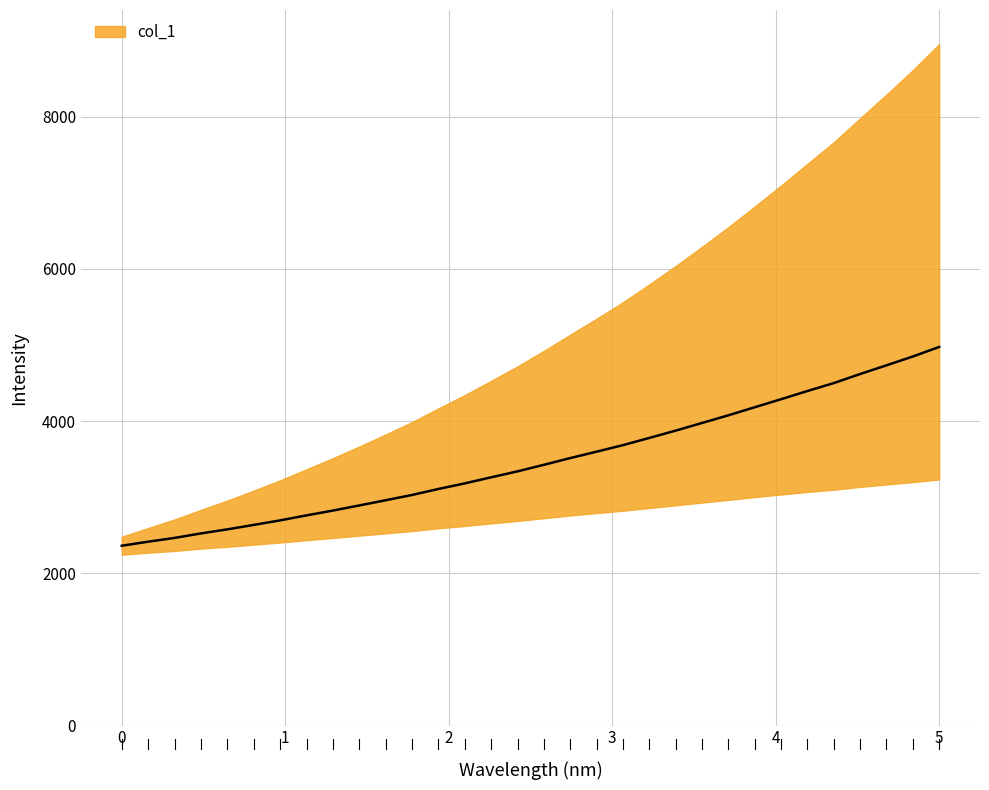

Is this an area chart (filled region under the line)?

No